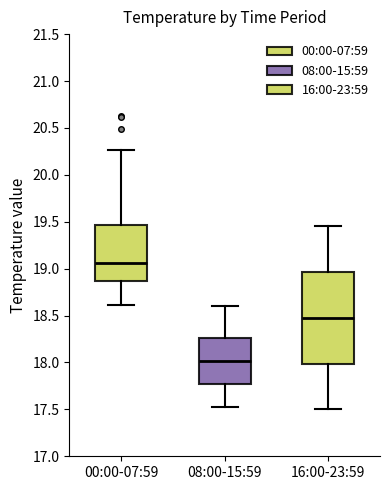

Where does the upper whisker of the box for 16:00-23:59 end on the y-axis? The values are not printed on the chart, so give them approximately, as read against the axis.

19.45